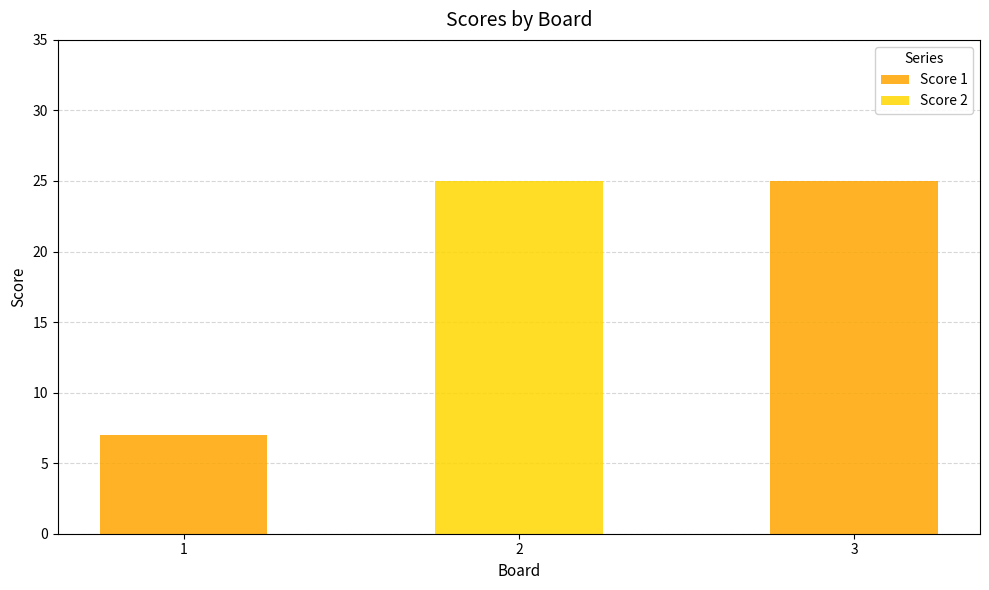

Reading right to left, transcribe the values for Score 1.

3=25	2=0	1=7